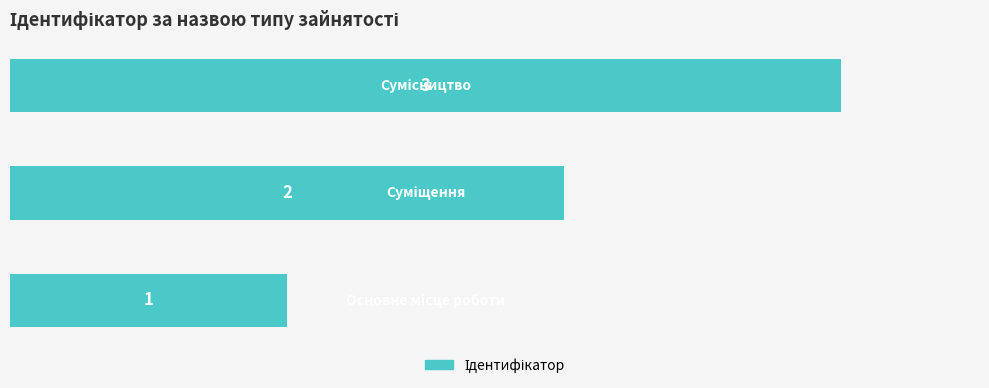

What is the maximum value shown in the chart?

3